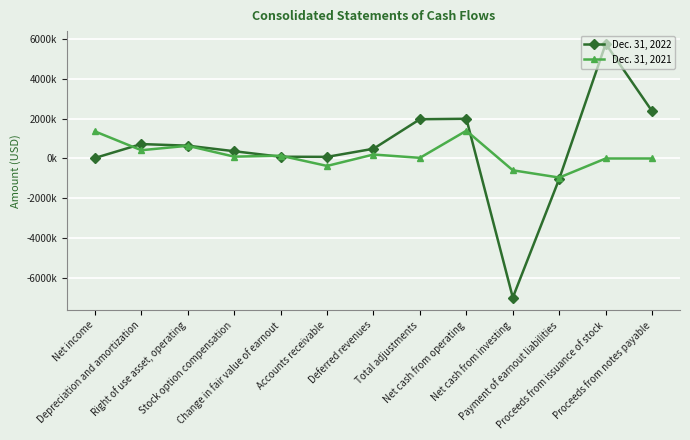

Which label corresponds to the smallest value in the chart?

Net cash from investing